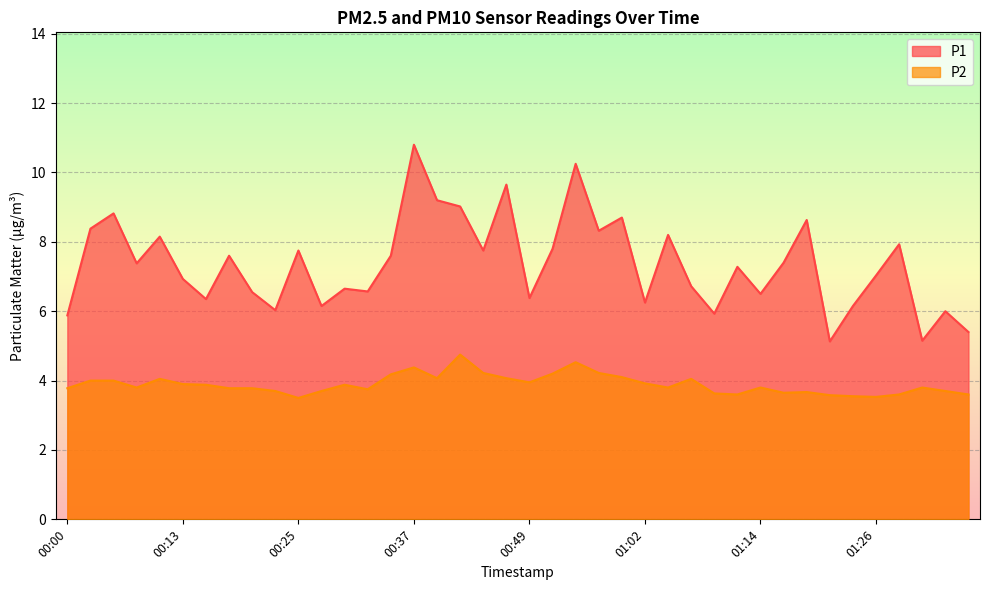

What position from the left is 00:37?

16